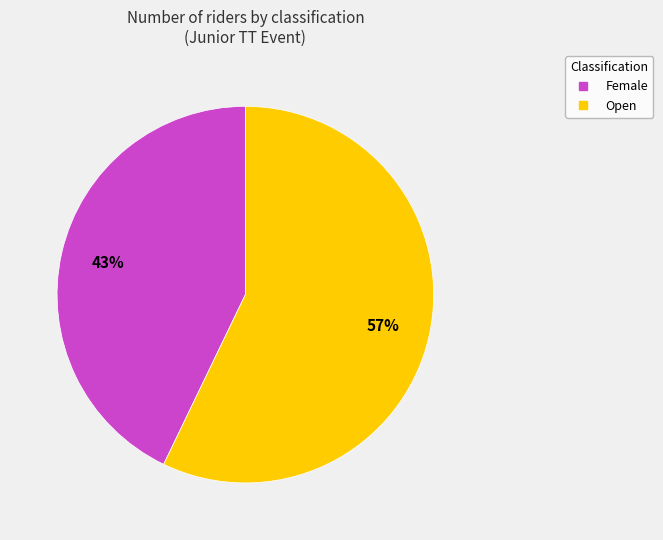

Is Open the majority of the pie?

Yes